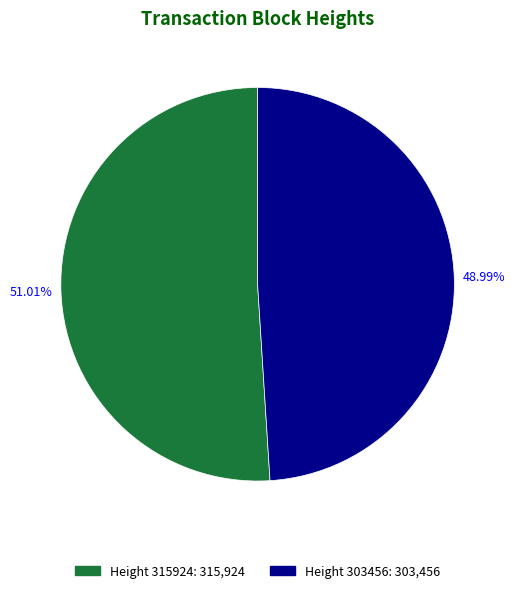

Rank the categories by value from highest to lowest.

Height 315924: 315,924, Height 303456: 303,456